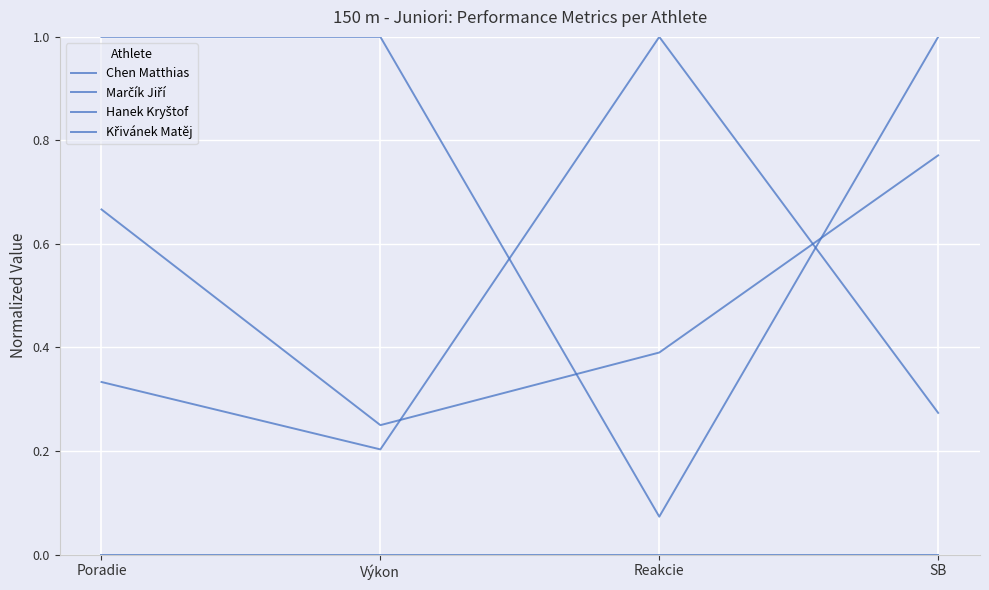

True or false: Chen Matthias and Hanek Kryštof intersect in this chart.

False